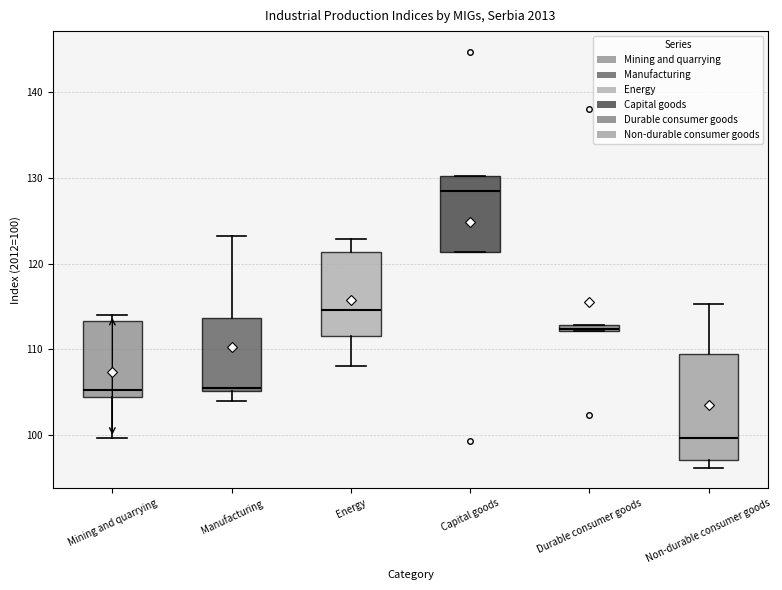

Where does the upper whisker of the box for Energy end on the y-axis? The values are not printed on the chart, so give them approximately, as read against the axis.

123